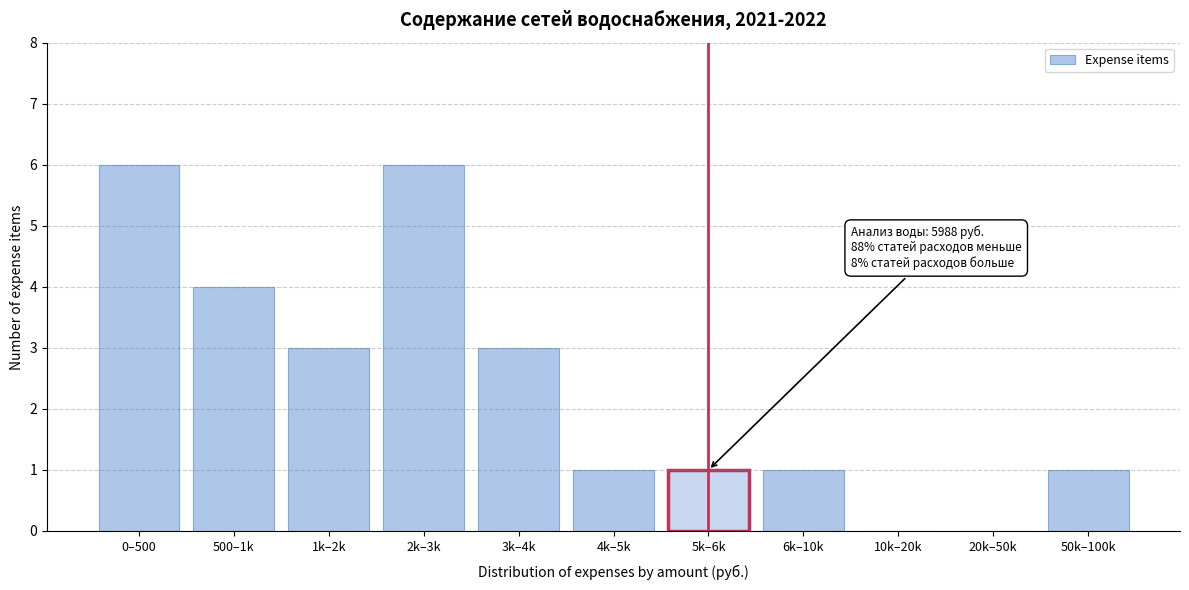

Reading left to right, transcribe all the data shown in this chart.

0–500=6	500–1k=4	1k–2k=3	2k–3k=6	3k–4k=3	4k–5k=1	5k–6k=1	6k–10k=1	10k–20k=0	20k–50k=0	50k–100k=1